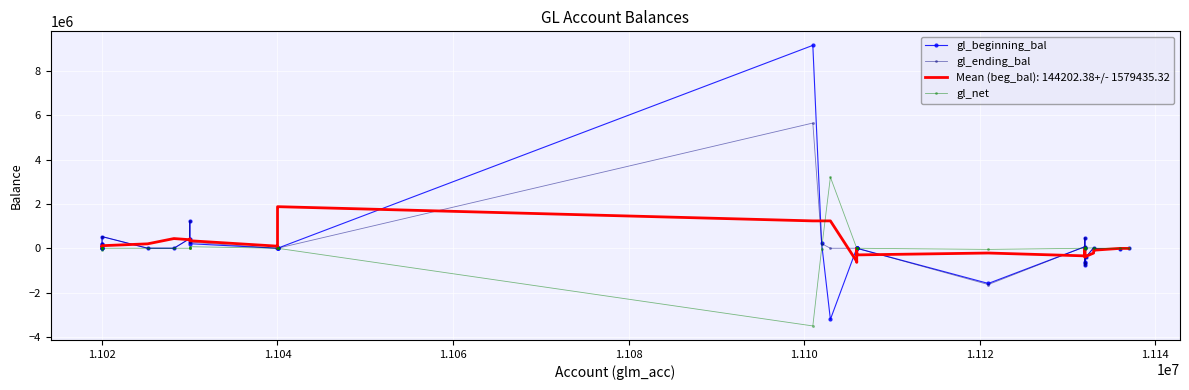

Which series has the largest range (max minus min)?

gl_beginning_bal